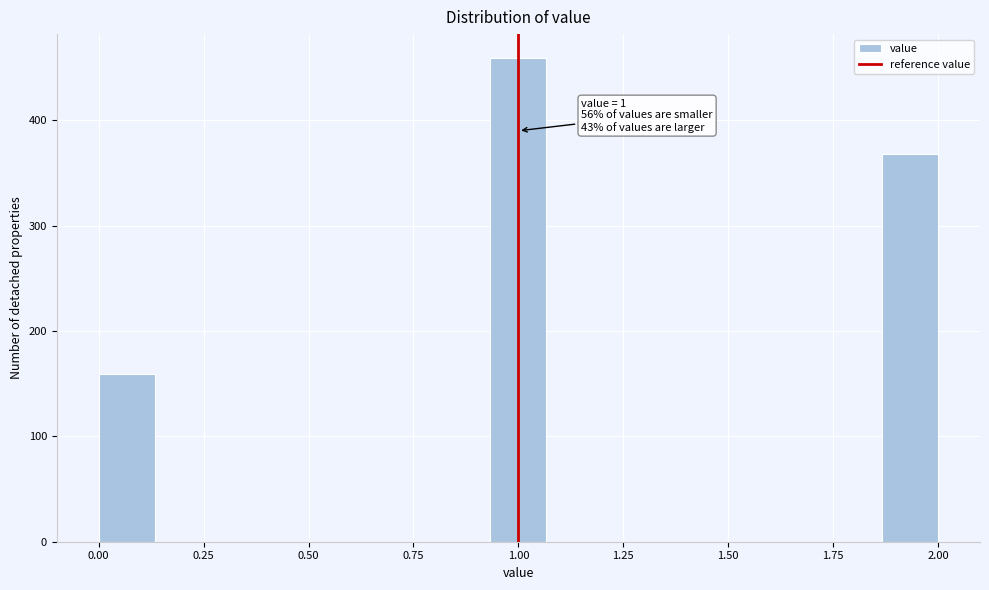

Read against the x-axis, roughly where is the centre of the tallest bar?

1.00